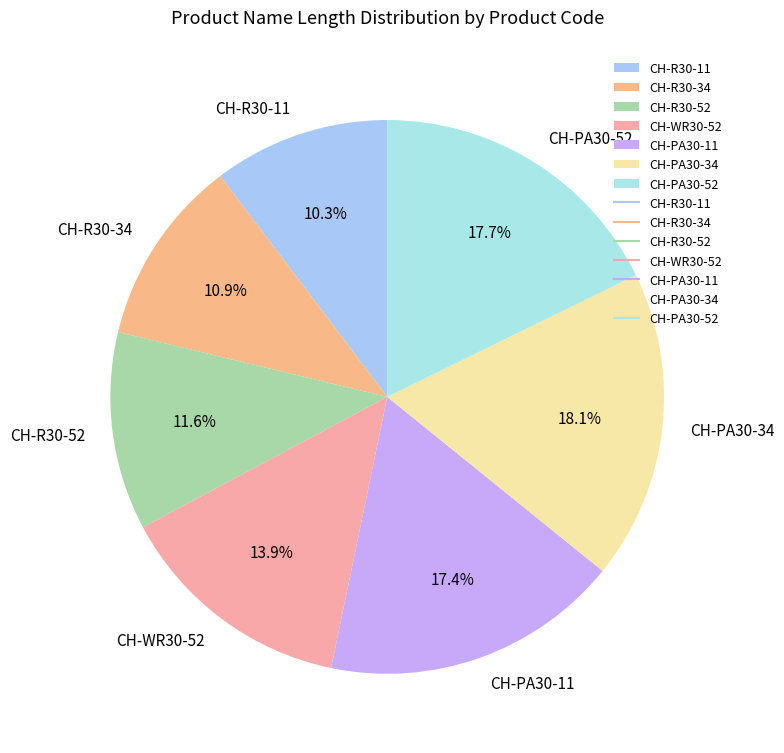

Does CH-R30-11 represent more than half of the total?

No